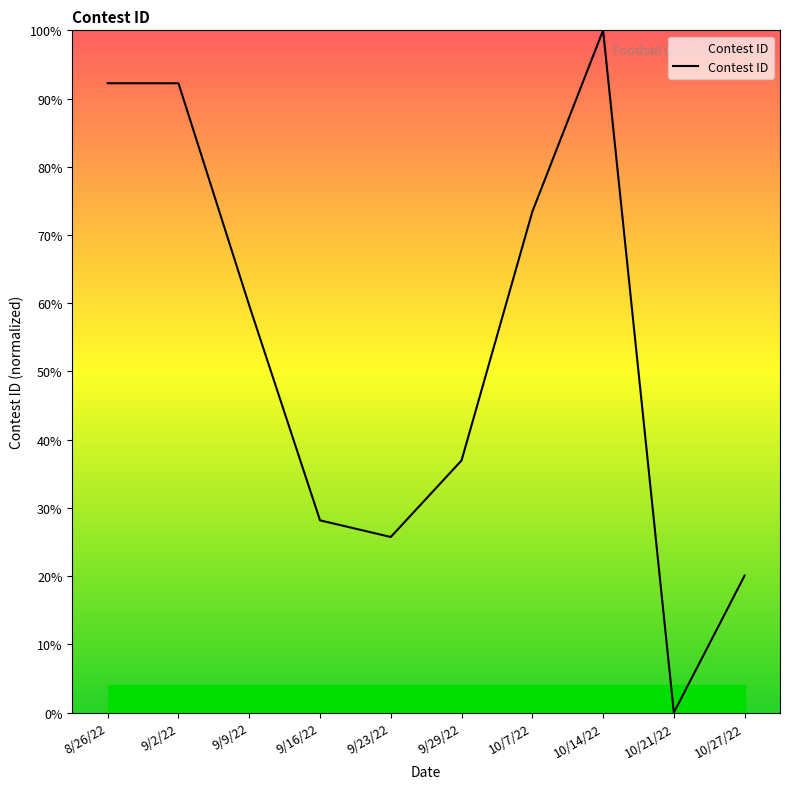

How many positive values are there?

9